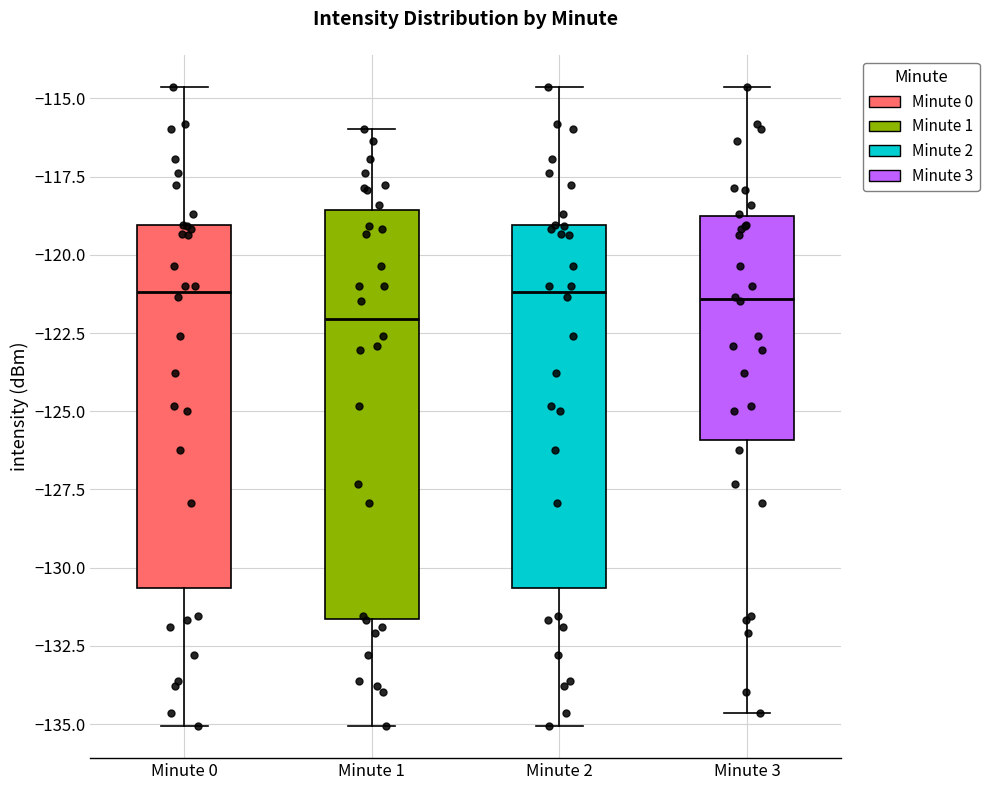

Which box's median line is the lowest?

Minute 1